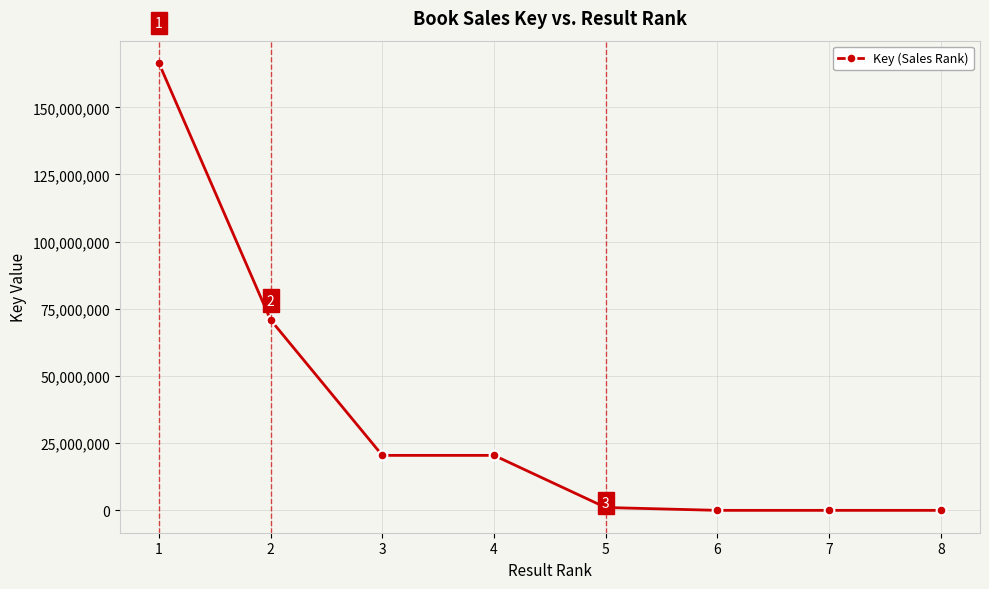

Does the chart display data point markers on the line(s)?

Yes